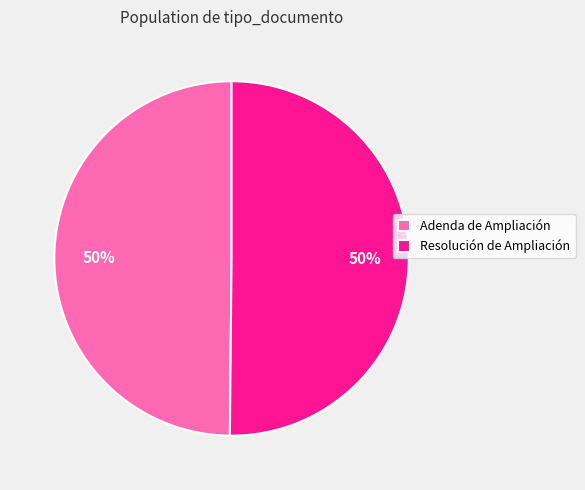

Is it true that Adenda de Ampliación is 56% of the pie?

False